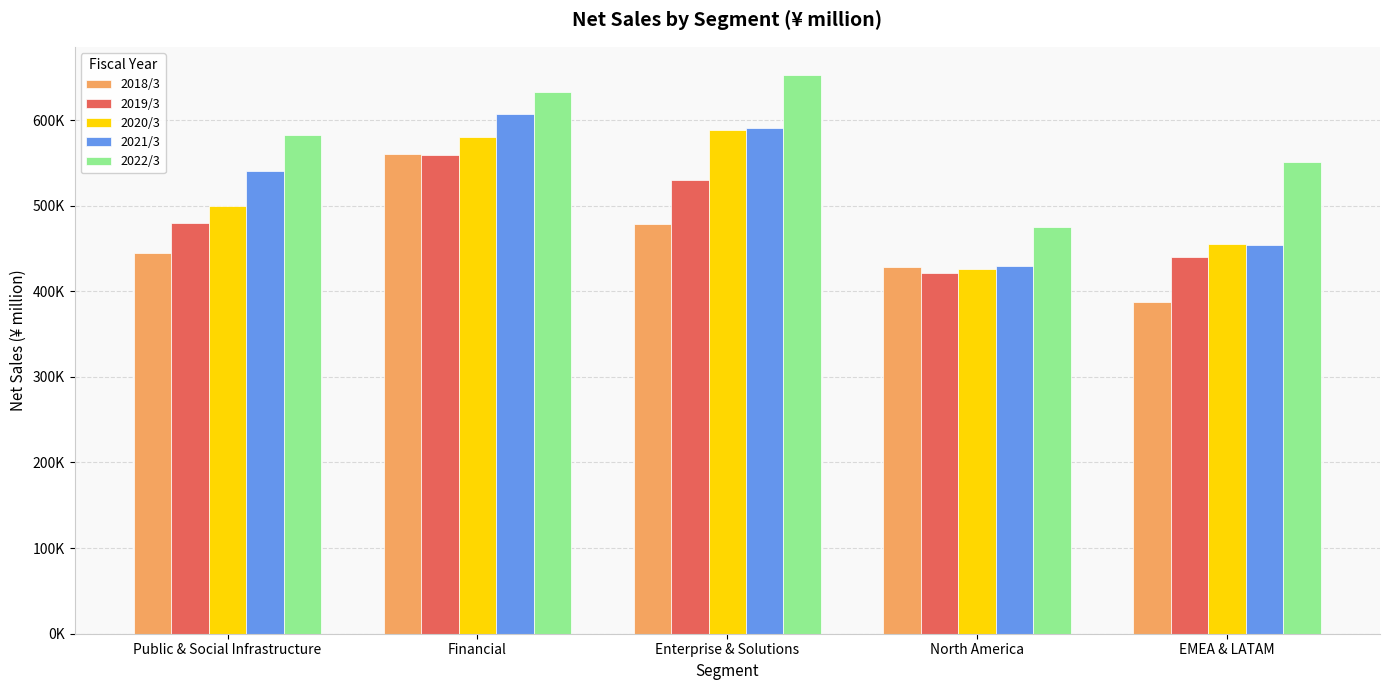

Are the bars grouped side by side (vs. stacked)?

Yes